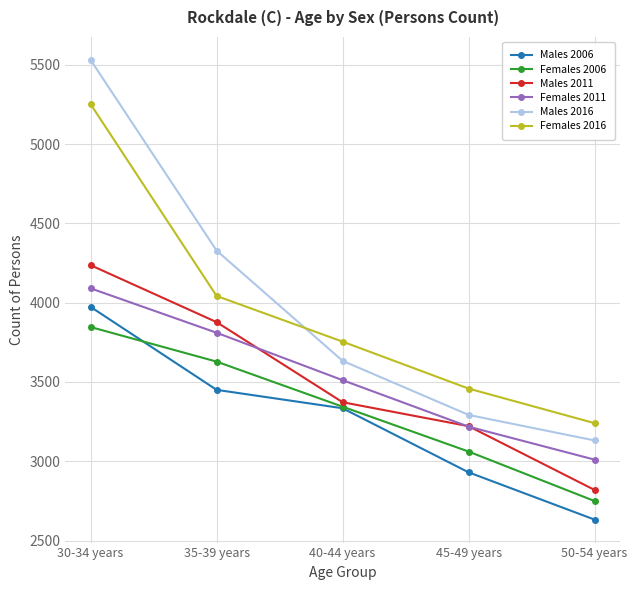

How many data points does each series have?

5